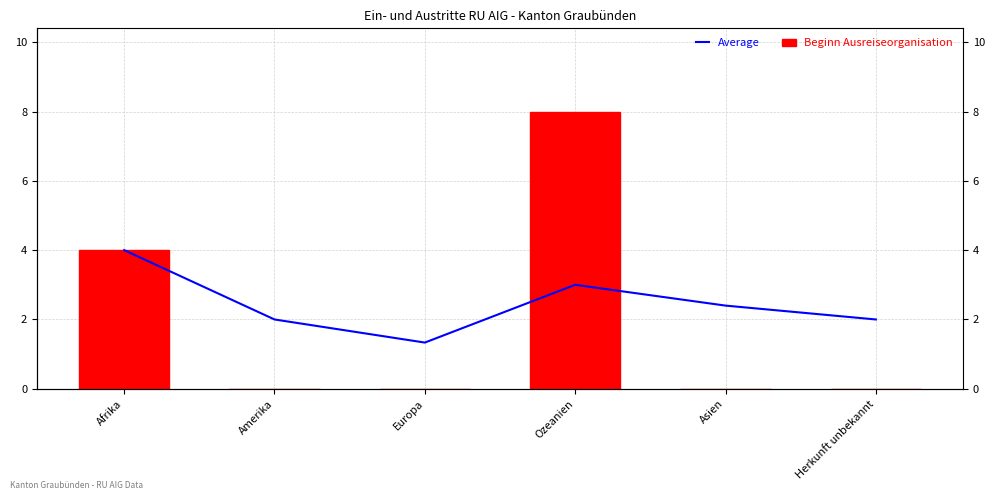

Which category has the lowest value across all series?

Amerika